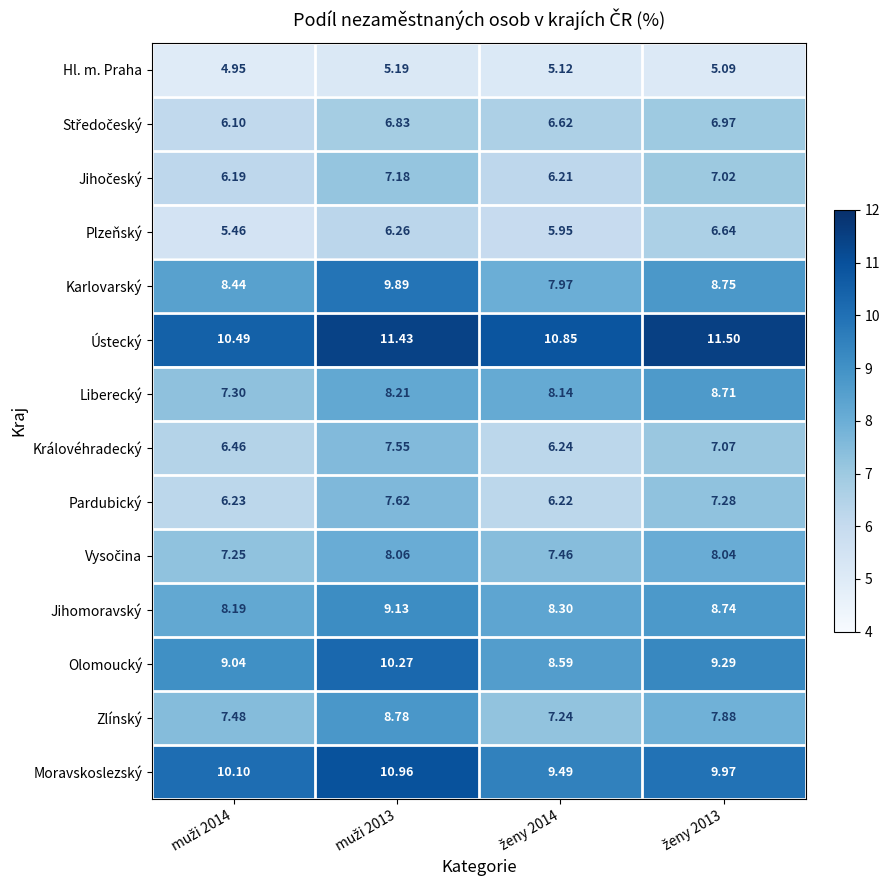

Which series has the widest spread of values?

Karlovarský